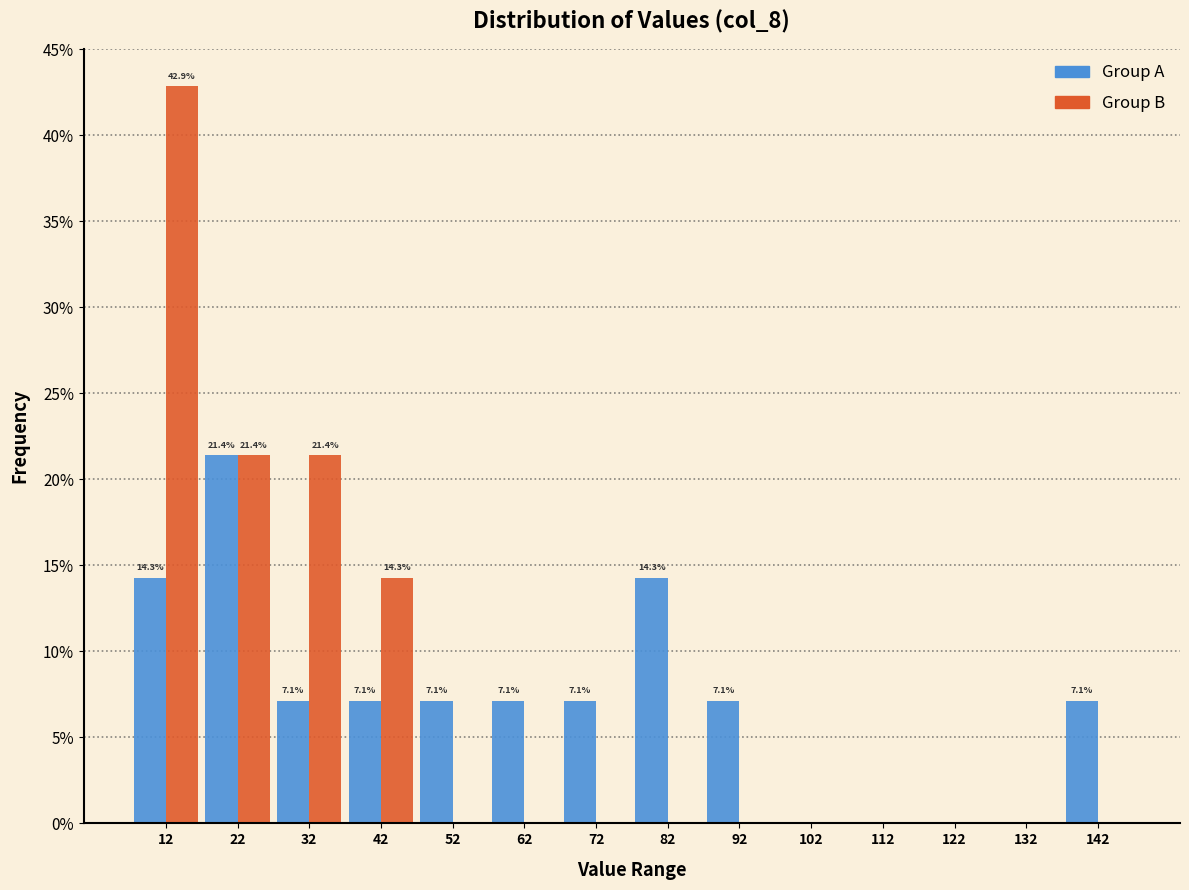

Reading right to left, what are all the values shown in this chart?

Group A: 142=7.1	132=0.0	122=0.0	112=0.0	102=0.0	92=7.1	82=14.3	72=7.1	62=7.1	52=7.1	42=7.1	32=7.1	22=21.4	12=14.3
Group B: 142=0.0	132=0.0	122=0.0	112=0.0	102=0.0	92=0.0	82=0.0	72=0.0	62=0.0	52=0.0	42=14.3	32=21.4	22=21.4	12=42.9